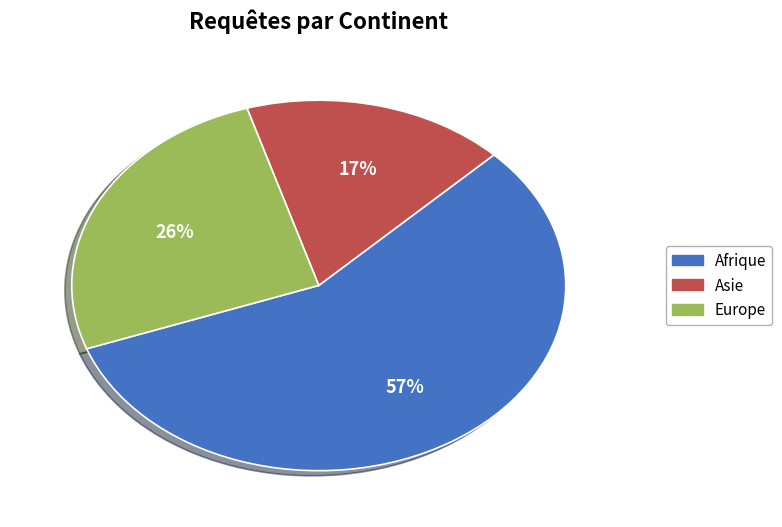

Which has a higher value, Asie or Europe?

Europe